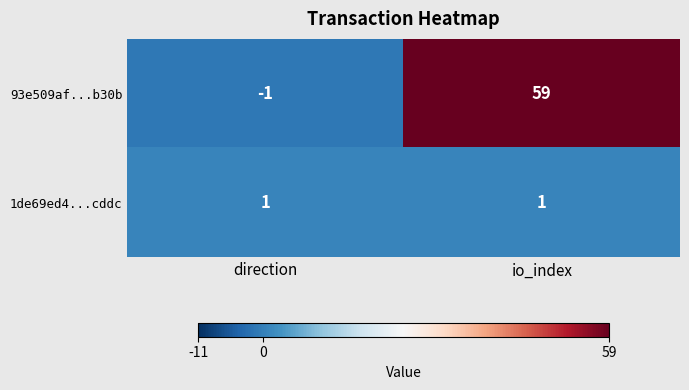

Reading left to right, extract all data points from this chart.

93e509af...b30b: -1	59
1de69ed4...cddc: 1	1